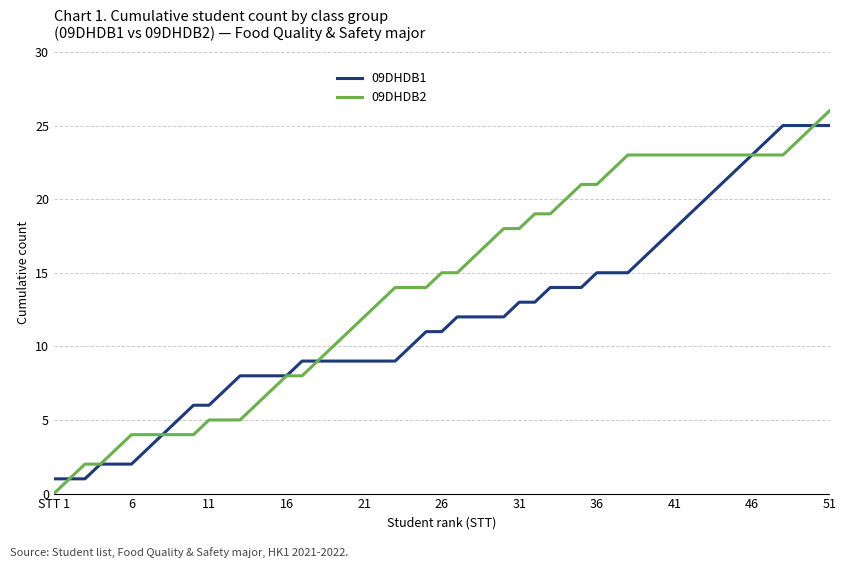

What is the greatest value displayed?

26